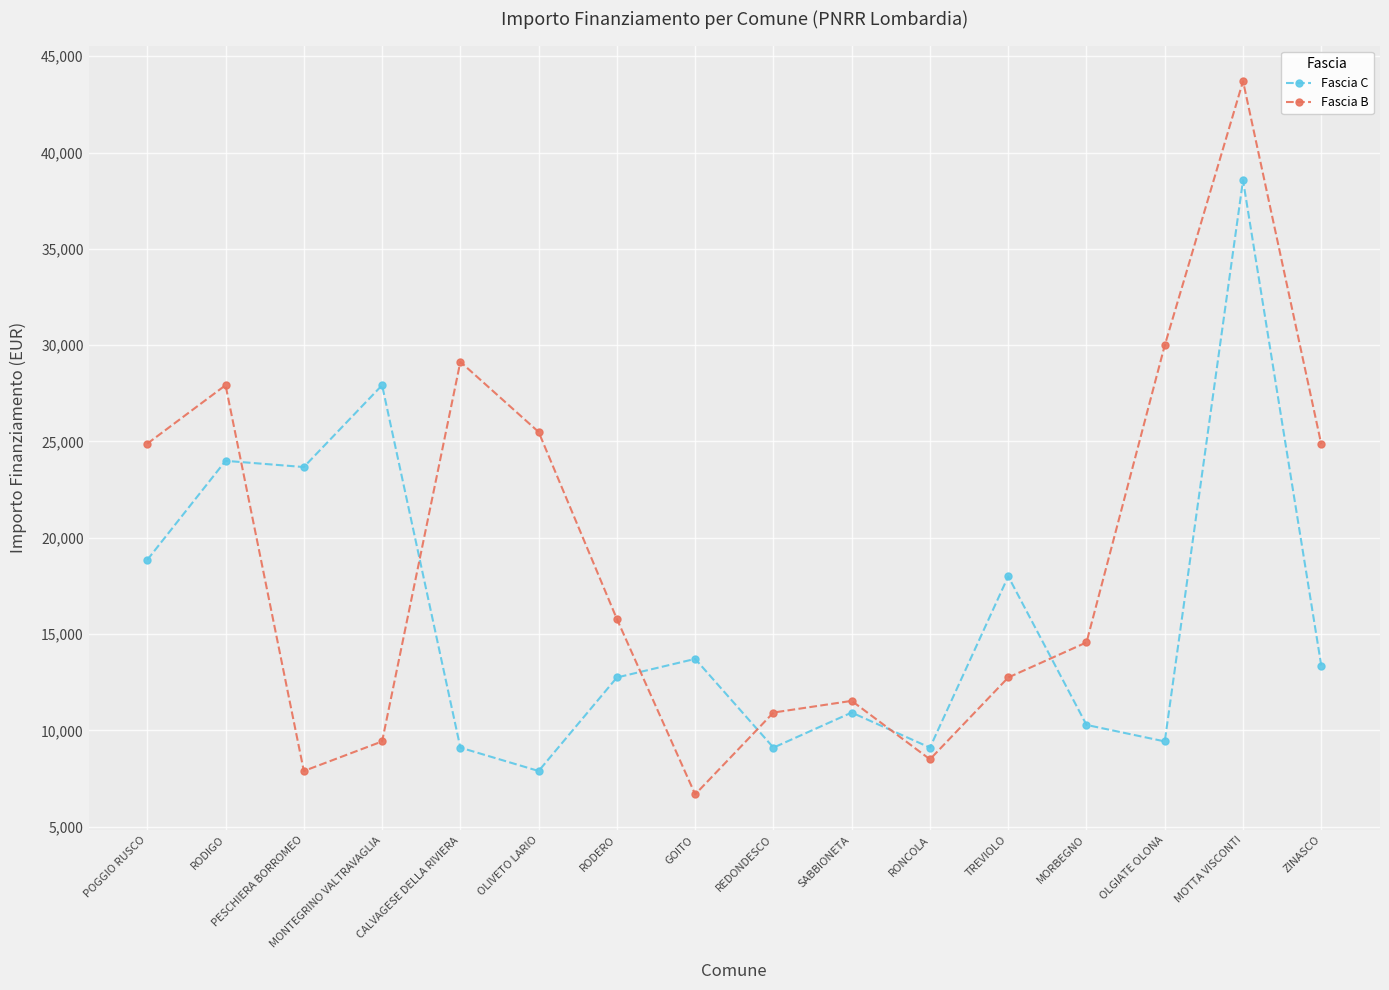

Where is the first local minimum for Fascia B?

PESCHIERA BORROMEO